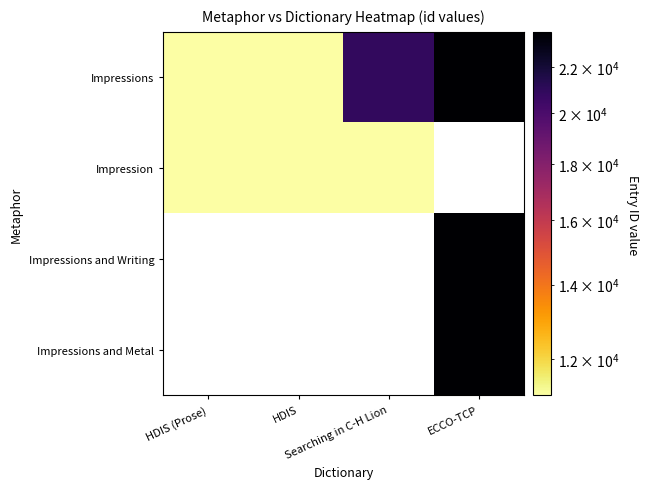

Is the value of Impressions at HDIS (Prose) greater than the value of Impressions and Writing at Searching in C-H Lion?

No